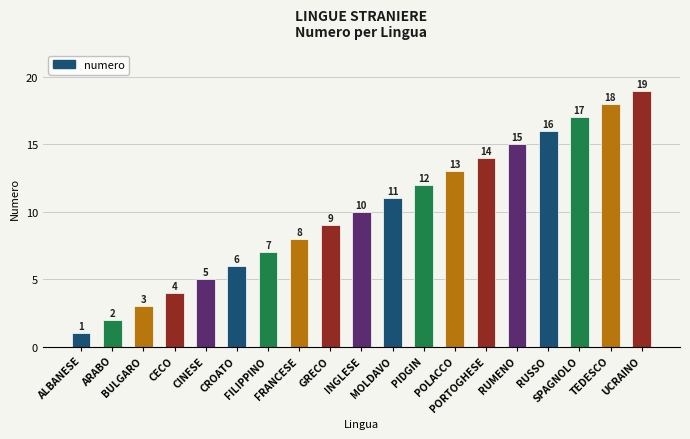

Reading right to left, list all the values displayed in this chart.

UCRAINO=19	TEDESCO=18	SPAGNOLO=17	RUSSO=16	RUMENO=15	PORTOGHESE=14	POLACCO=13	PIDGIN=12	MOLDAVO=11	INGLESE=10	GRECO=9	FRANCESE=8	FILIPPINO=7	CROATO=6	CINESE=5	CECO=4	BULGARO=3	ARABO=2	ALBANESE=1